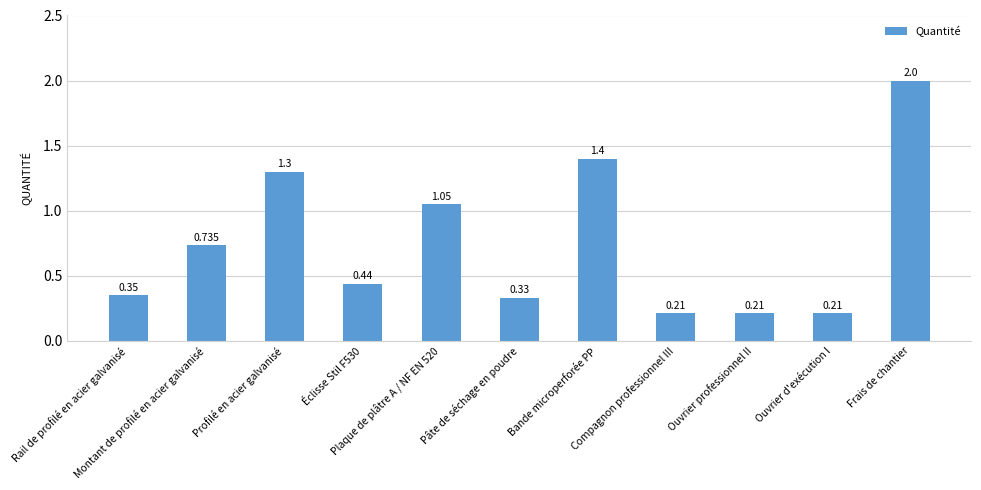

What is the minimum value shown in the chart?

0.2